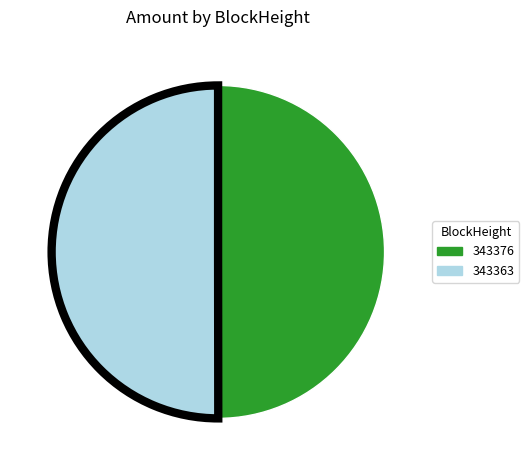

Is it true that 343376 is 58% of the pie?

False